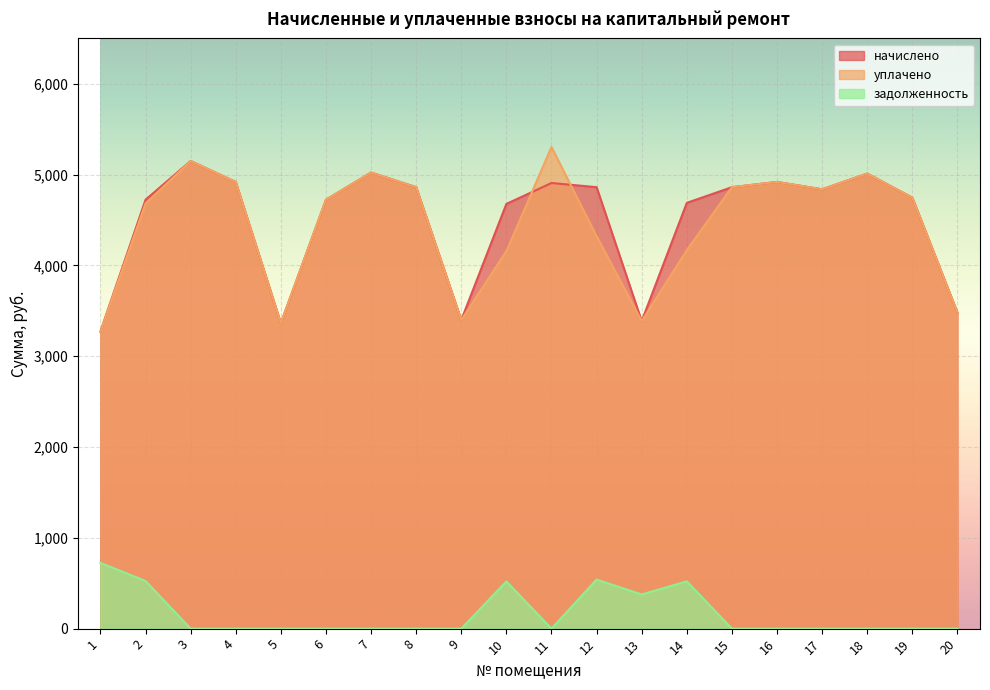

What is the sum of all задолженность values?

3206.3